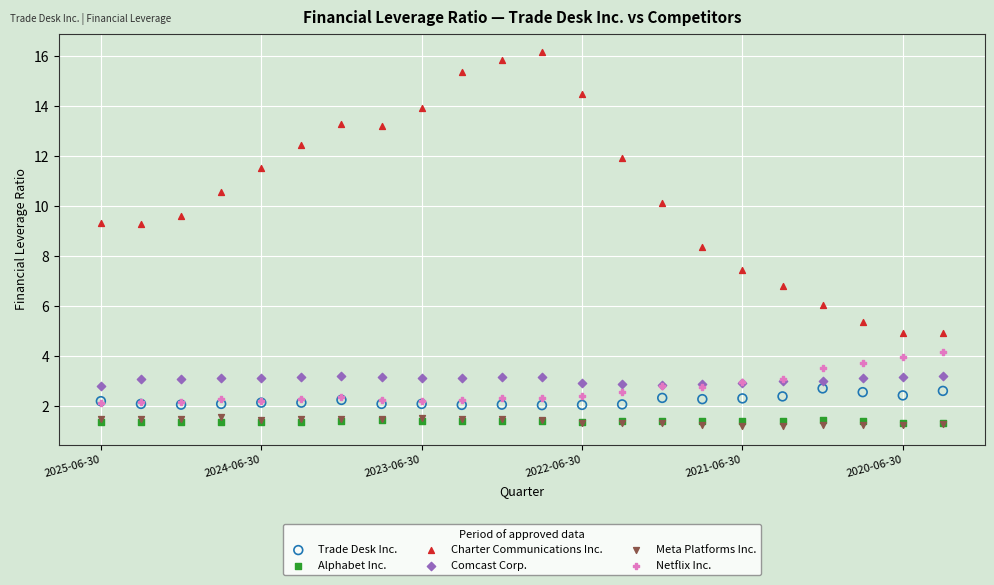

Which series has the largest Y range (max minus min)?

Charter Communications Inc.